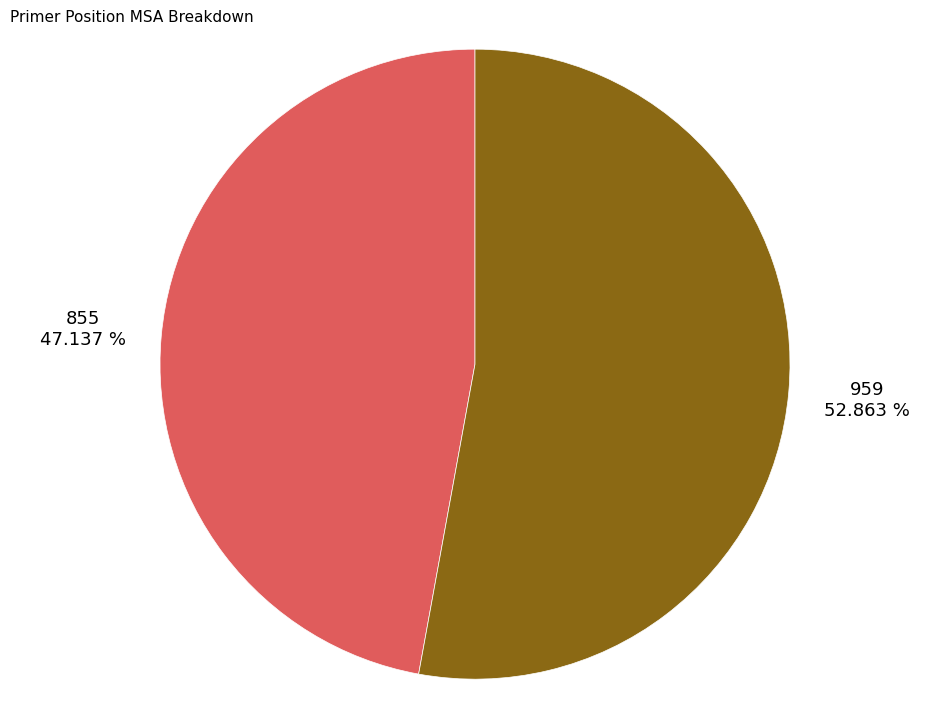

To the nearest percent, what is the difference between the largest and smallest slice percentages?

6%